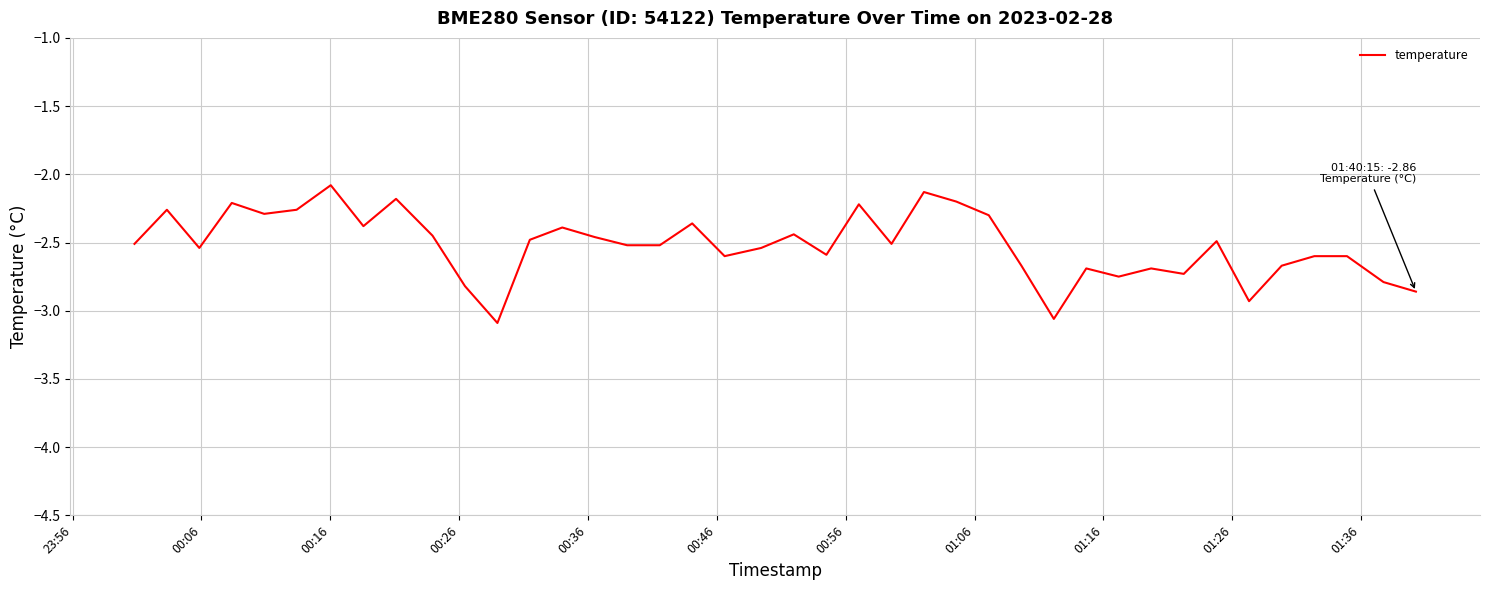

What is the difference between the maximum and minimum values?

1.0